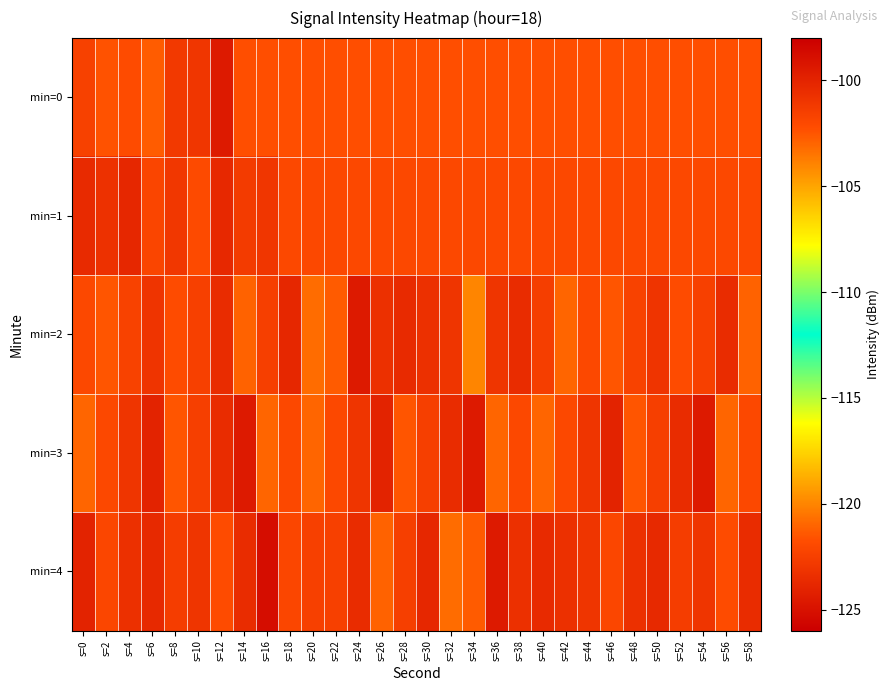

At s=44, list the series in order from smallest to largest.

min=3, min=4, min=2, min=1, min=0